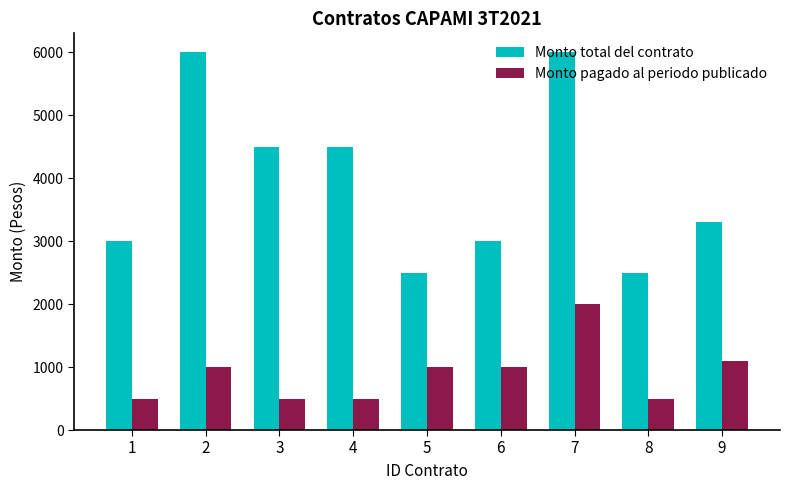

What is the lowest value of the Monto total del contrato series?

2500